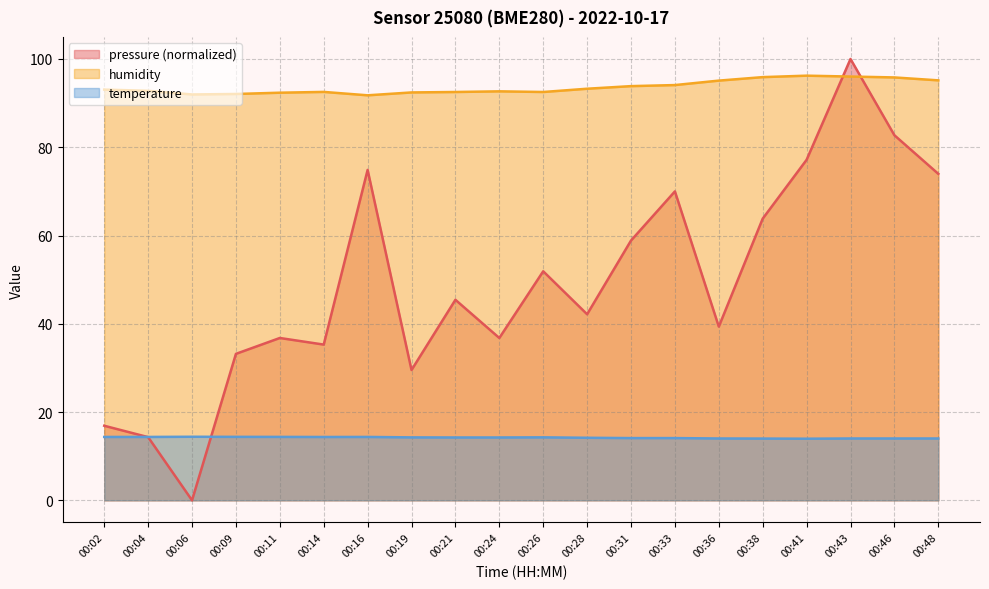

Rank the series by their maximum value, from lowest to highest.

temperature, humidity, pressure (normalized)